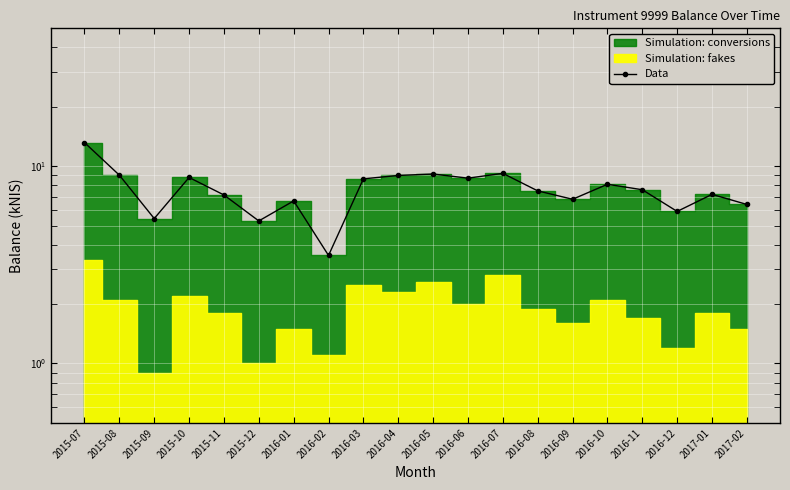

The chart shows a value of 3.6 at 2017-02. True or false?

False